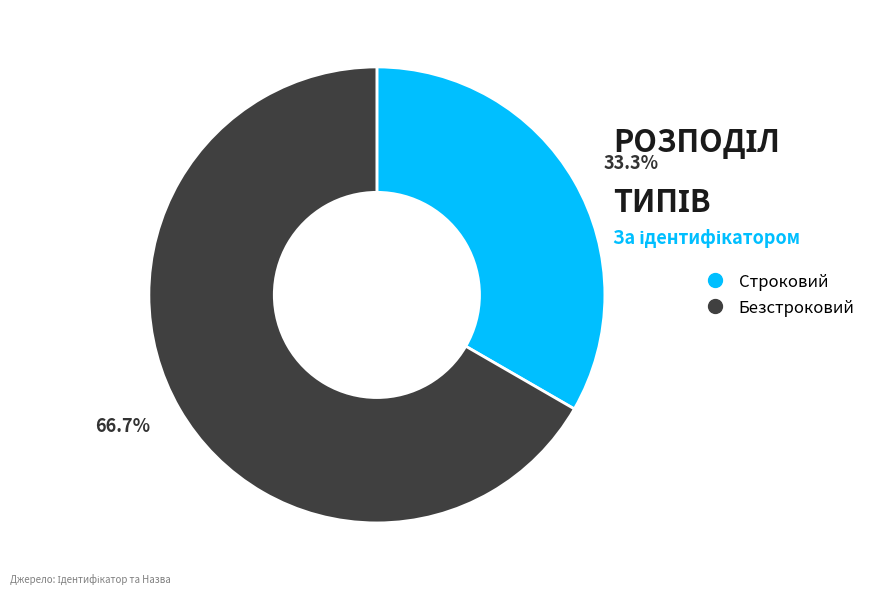

How many segments does this pie chart have?

2